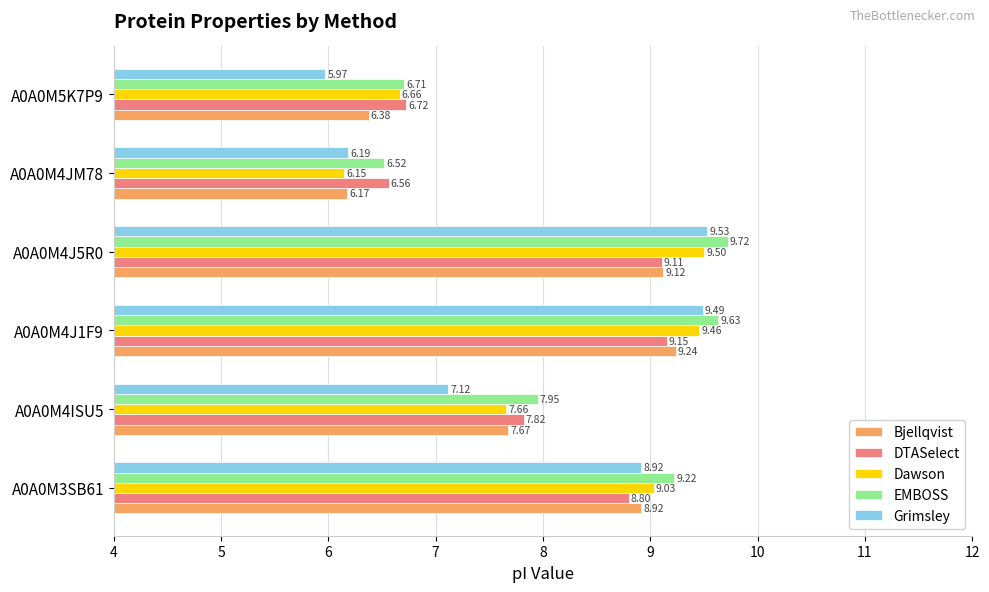

List the labels in order of Dawson value, largest first.

A0A0M4J5R0, A0A0M4J1F9, A0A0M3SB61, A0A0M4ISU5, A0A0M5K7P9, A0A0M4JM78